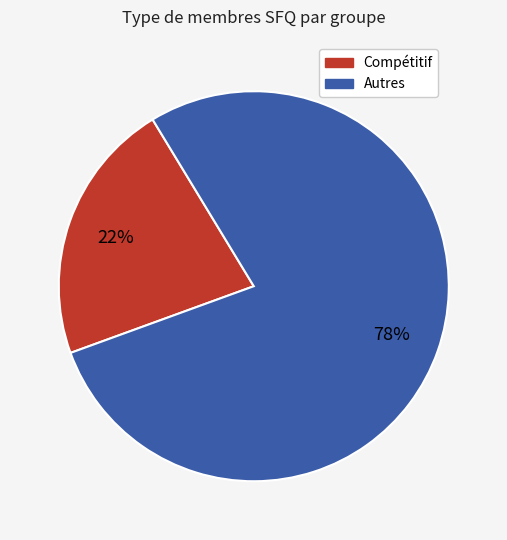

Is there any slice that represents more than half of the pie?

Yes